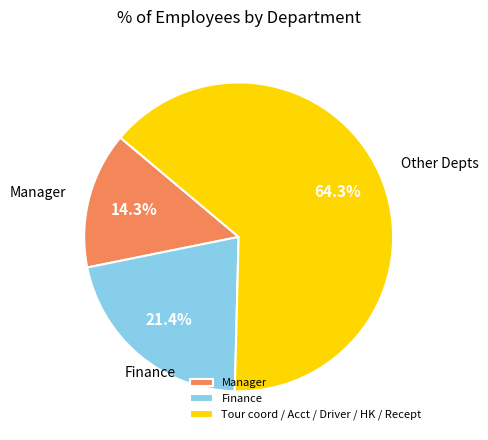

Is there a majority slice in this chart?

Yes